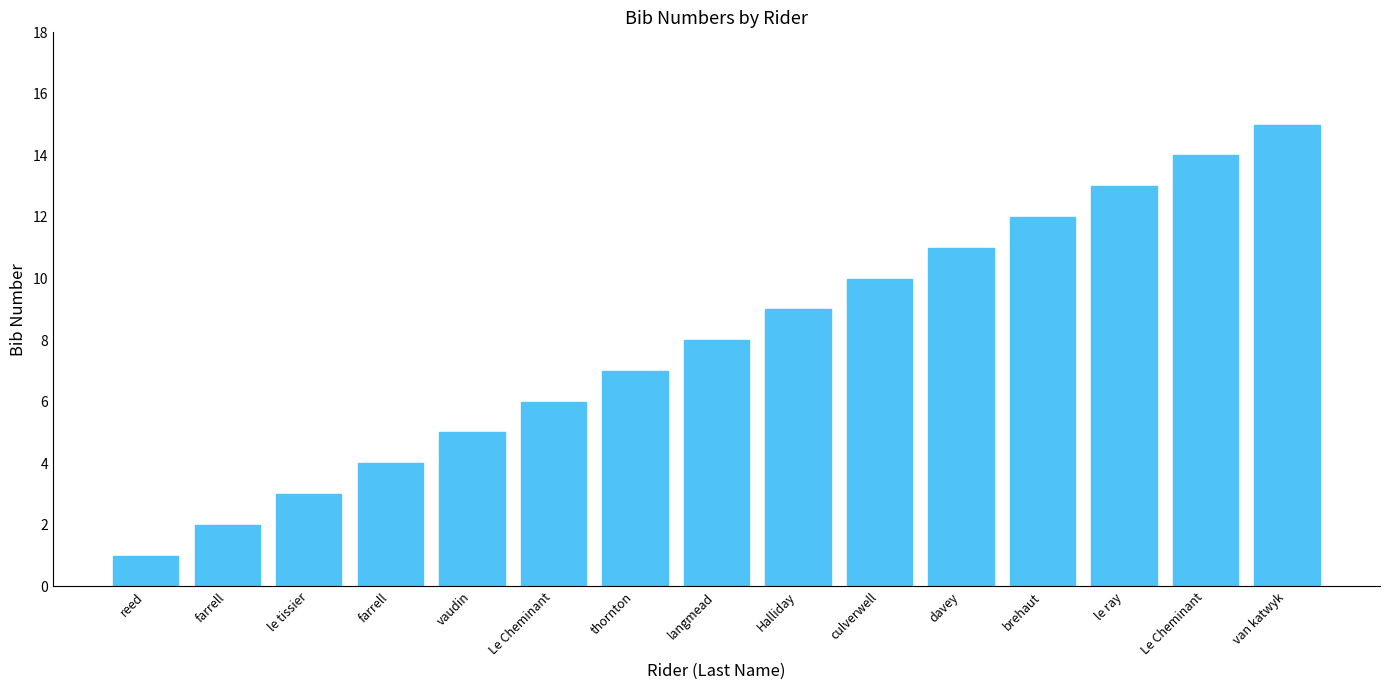

Reading left to right, list all the values displayed in this chart.

1	2	3	4	5	6	7	8	9	10	11	12	13	14	15